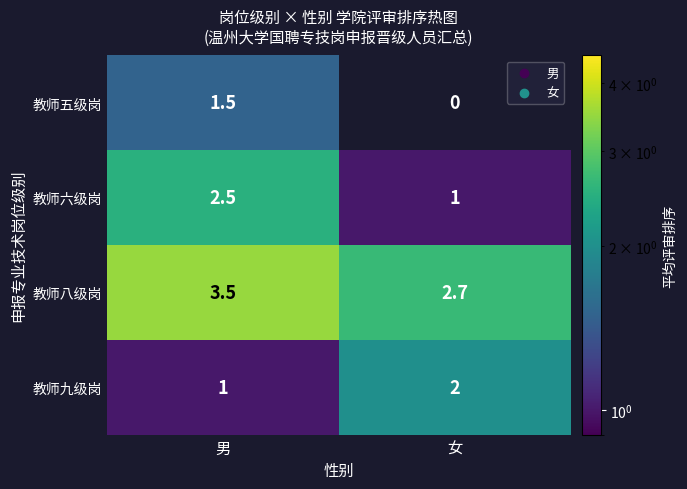

What is the smallest value displayed?

1.0